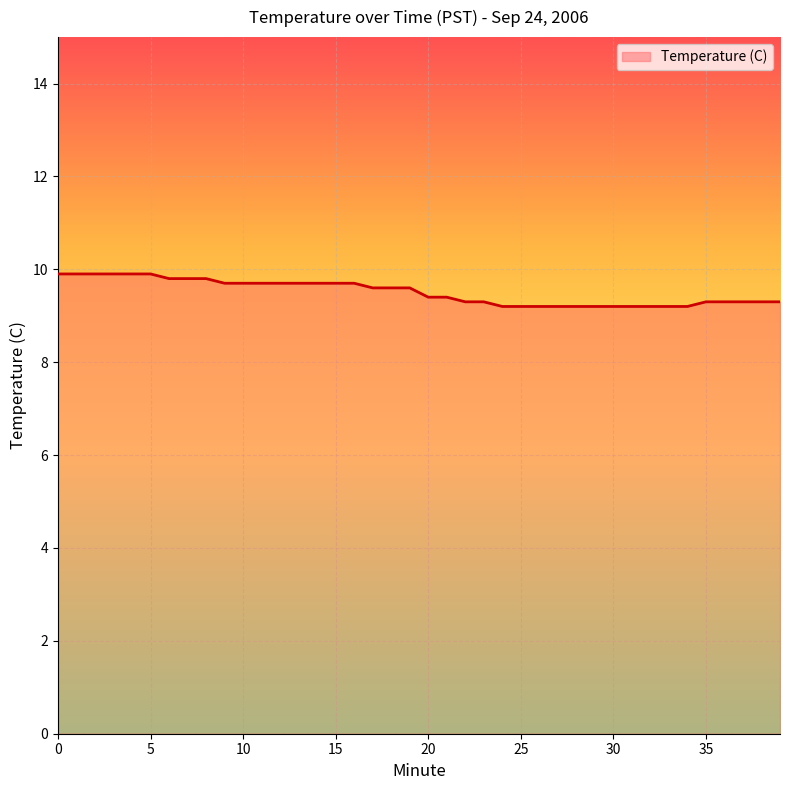

What is the smallest value displayed?

9.2